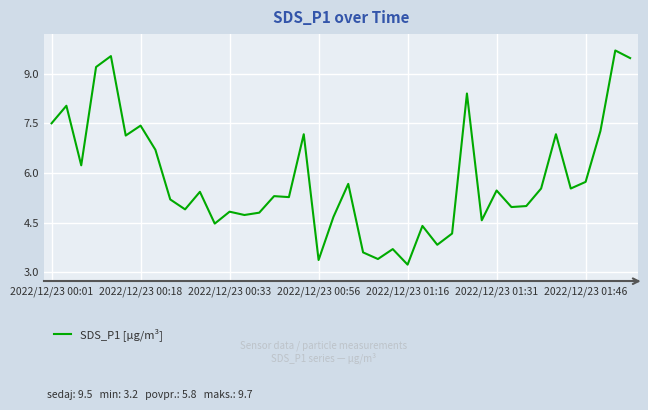

What is the greatest value displayed?

9.7